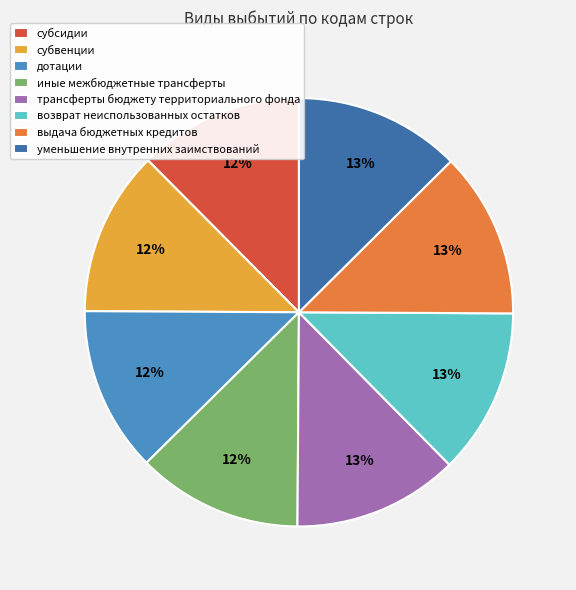

To the nearest percent, what portion does дотации represent?

12%